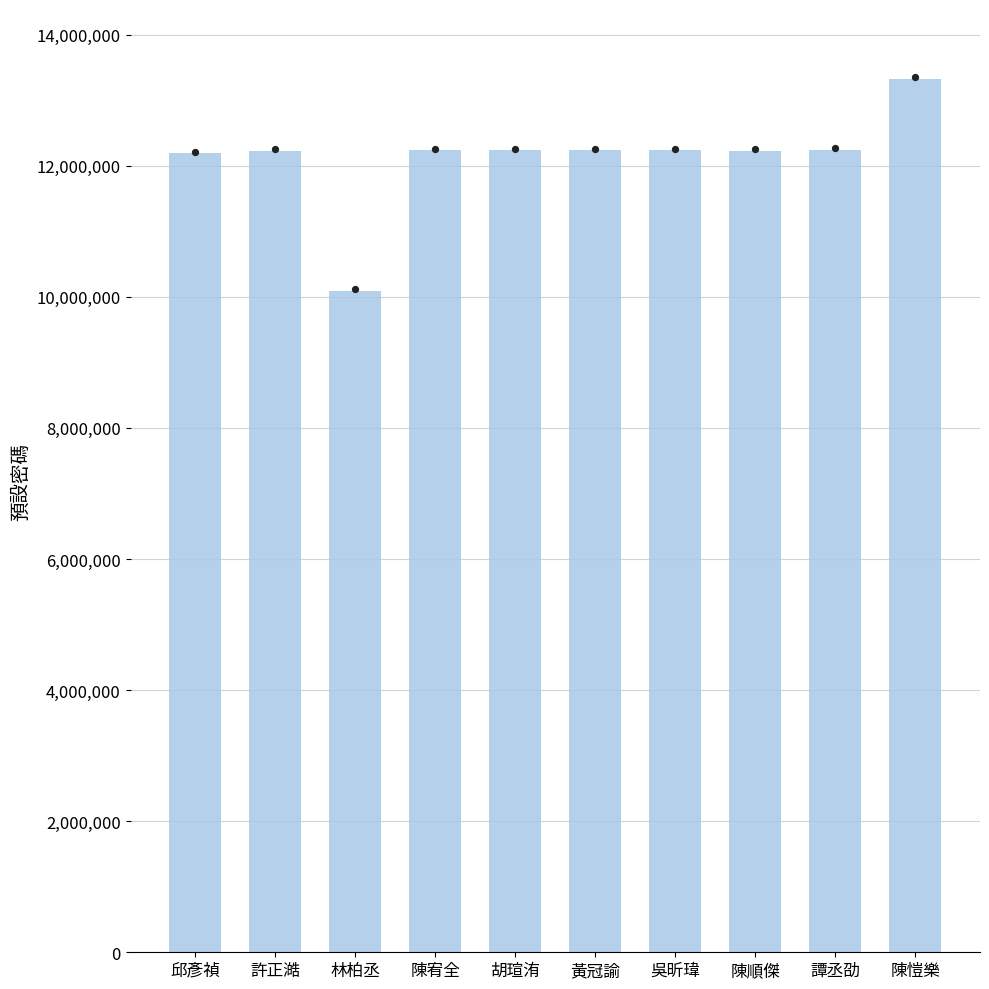

Approximately how many times larger is the value at 林柏丞 compared to 黃冠諭?

0.8